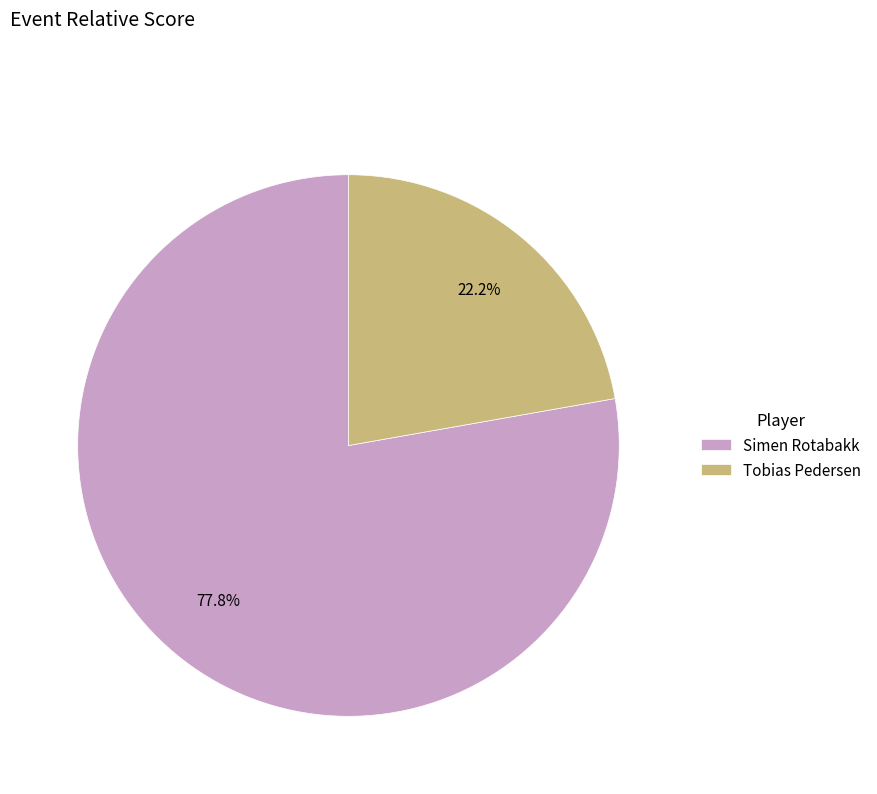

Which category has the biggest portion of the pie?

Simen Rotabakk